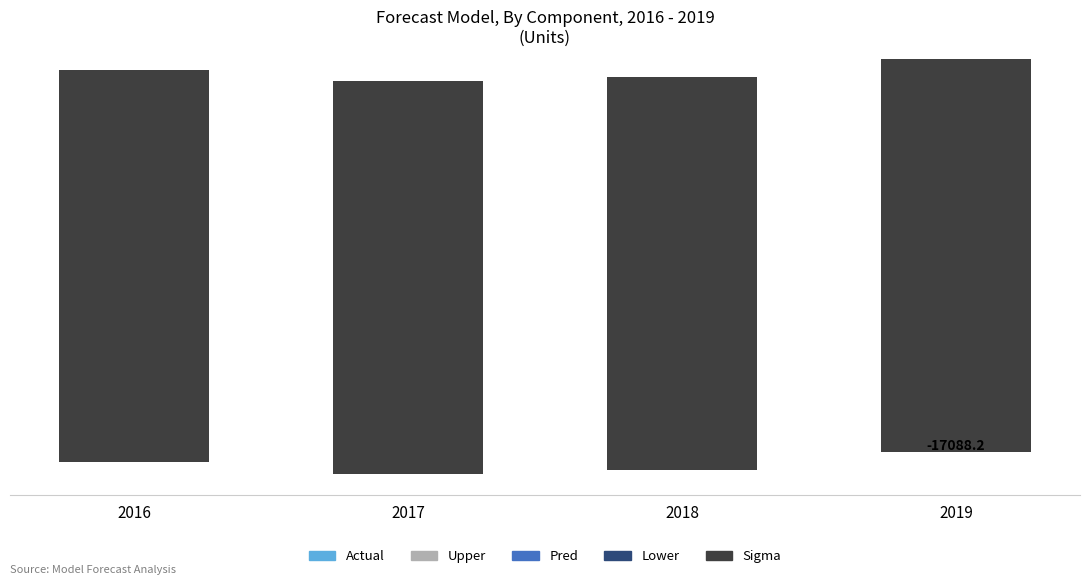

What value does the Pred series have at 2018?

520.6